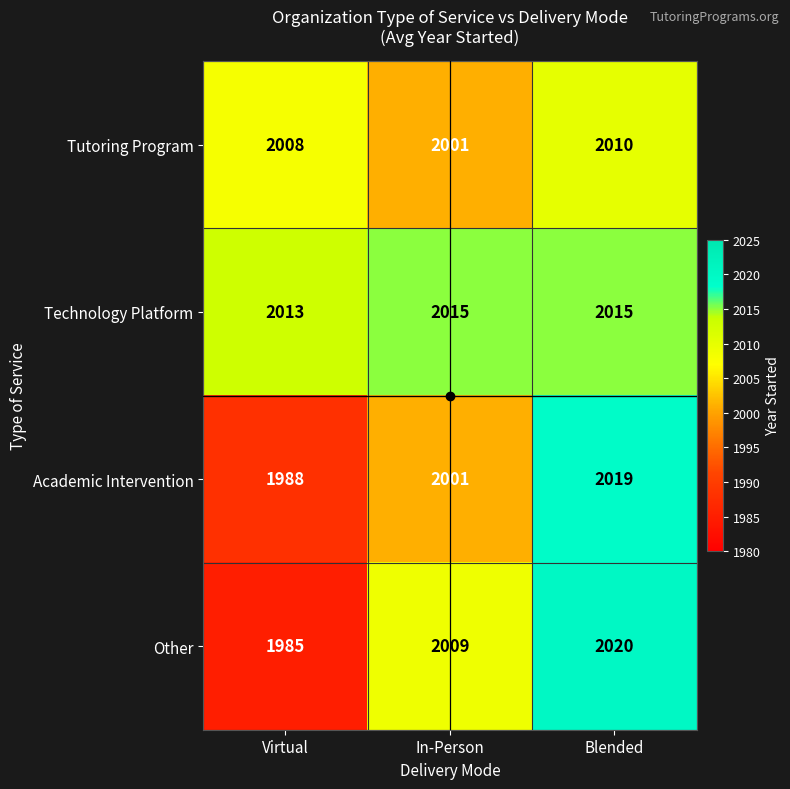

Read the Tutoring Program value at In-Person.

2001